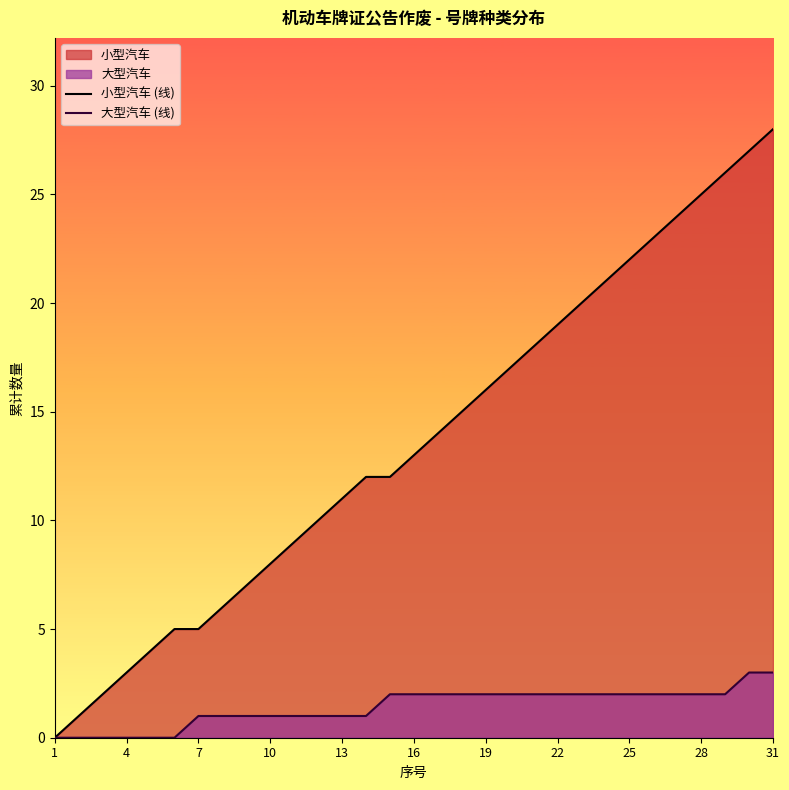

The value of 小型汽车 (线) at 1 is 0. True or false?

True